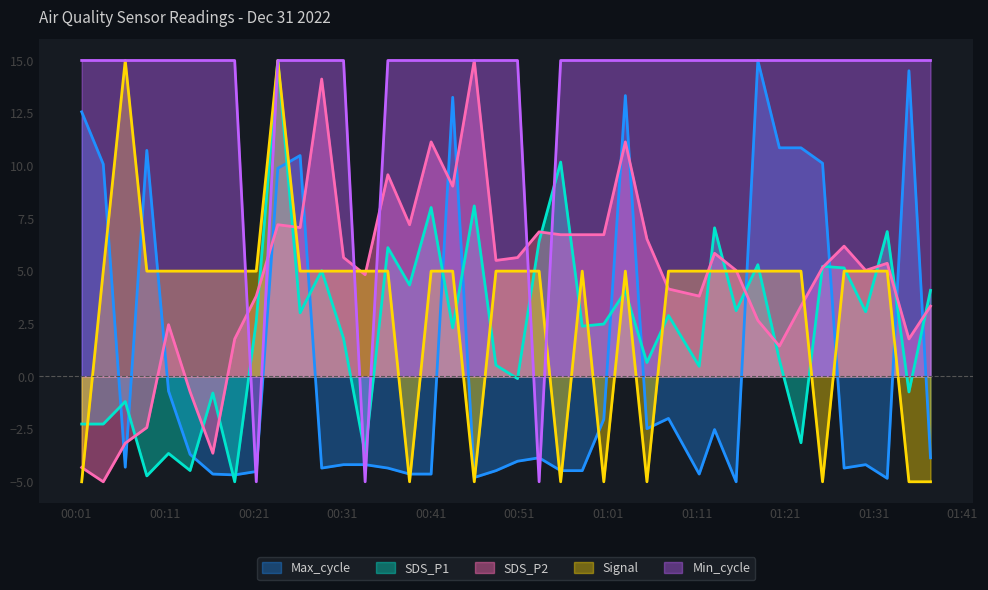

How many positive values does the Max_cycle series have?

12